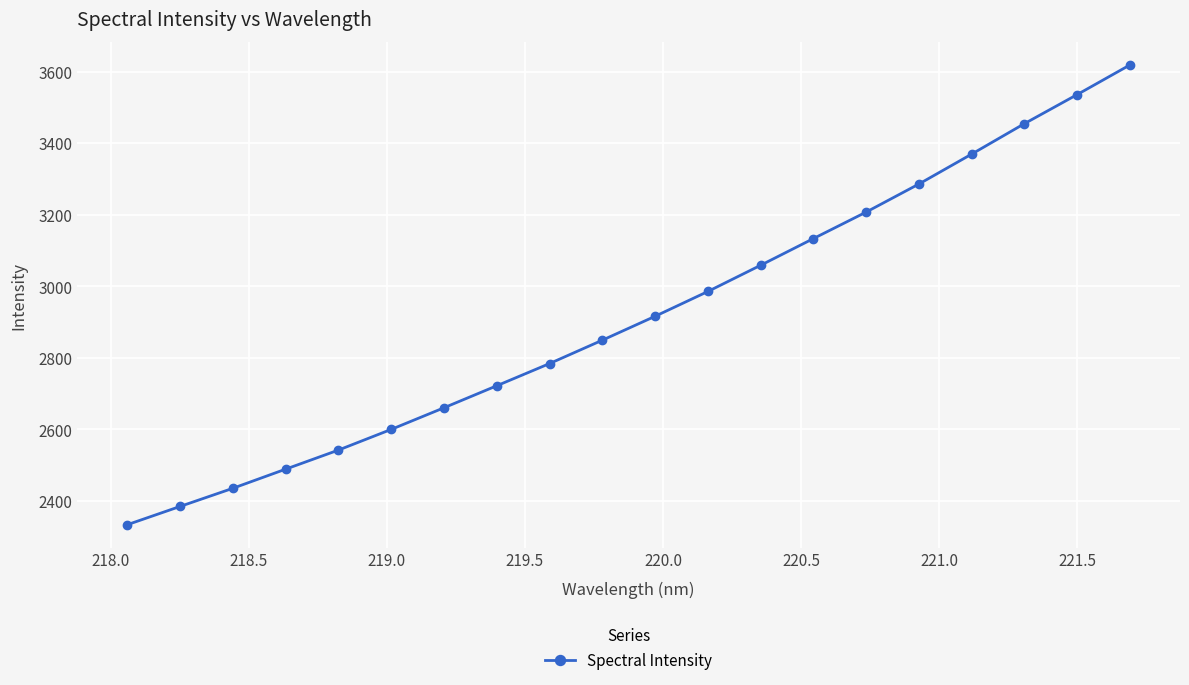

What is the value of the 13th point from the left?

3059.0